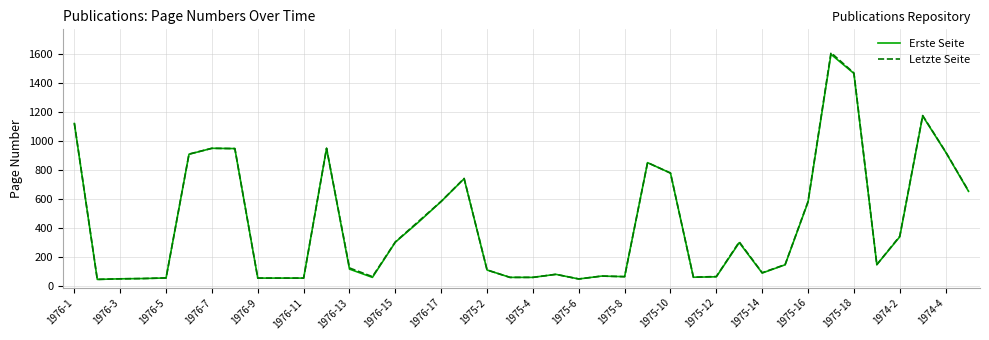

What is the greatest value displayed?

1612